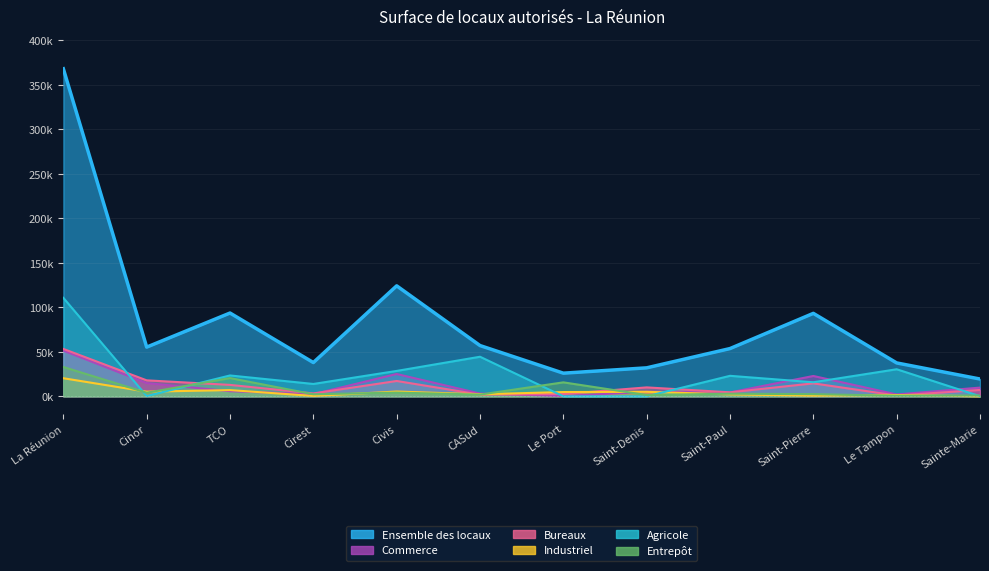

The value of Ensemble des locaux at Saint-Pierre is 93210. True or false?

True